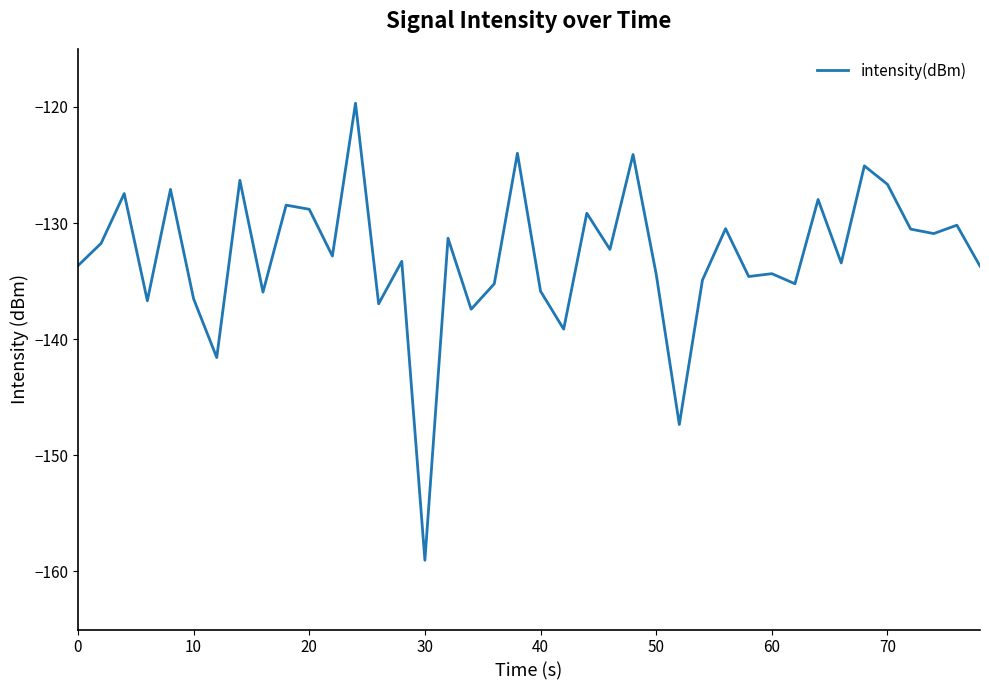

What is the maximum value shown in the chart?

-119.7